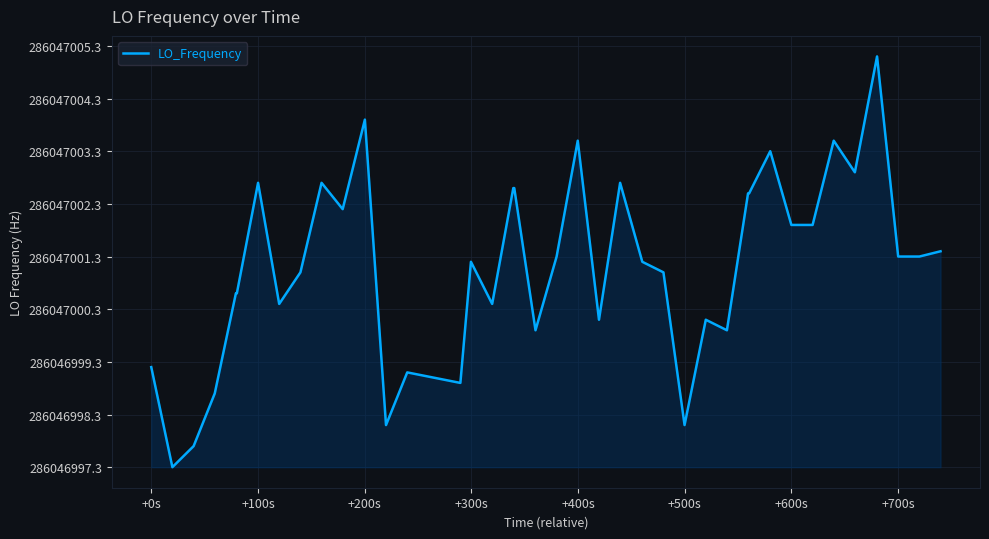

Is this an area chart (filled region under the line)?

Yes